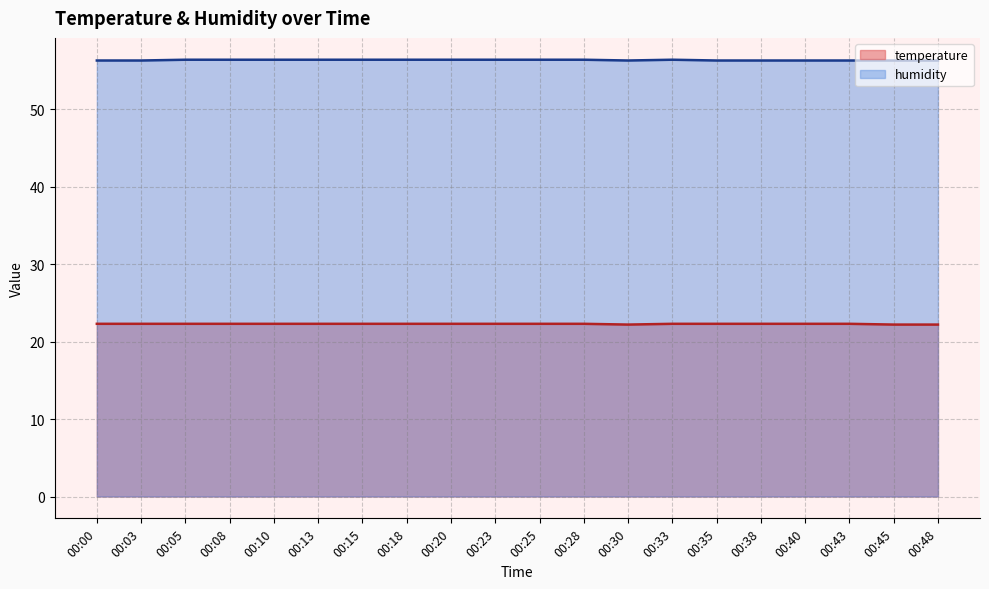

At which label is temperature closest to 22?

00:30